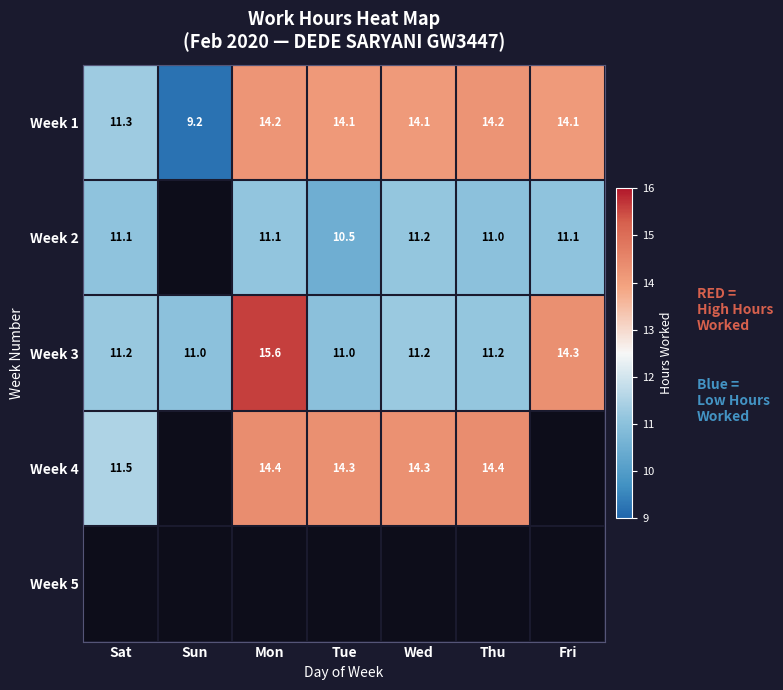

Which category has the highest value in the Week 3 series?

Mon